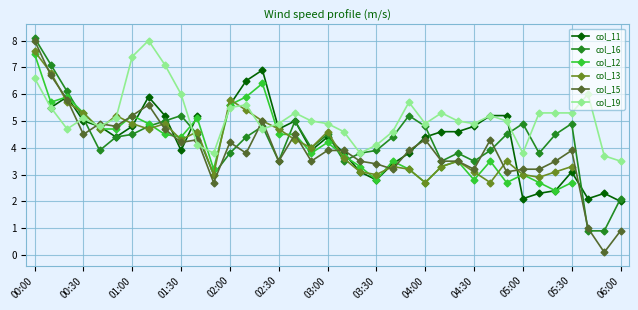

Which series has the widest spread of values?

col_15